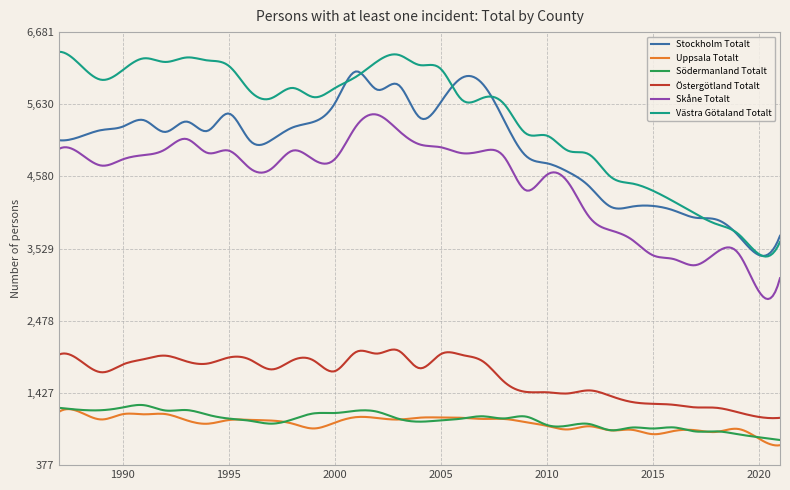

True or false: Södermanland Totalt and Skåne Totalt intersect in this chart.

False